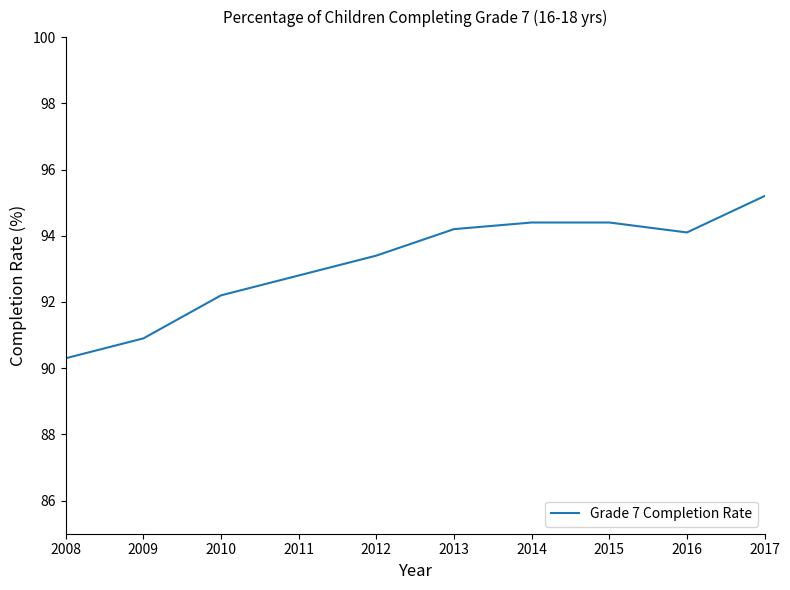

Count the number of categories in the chart.

10